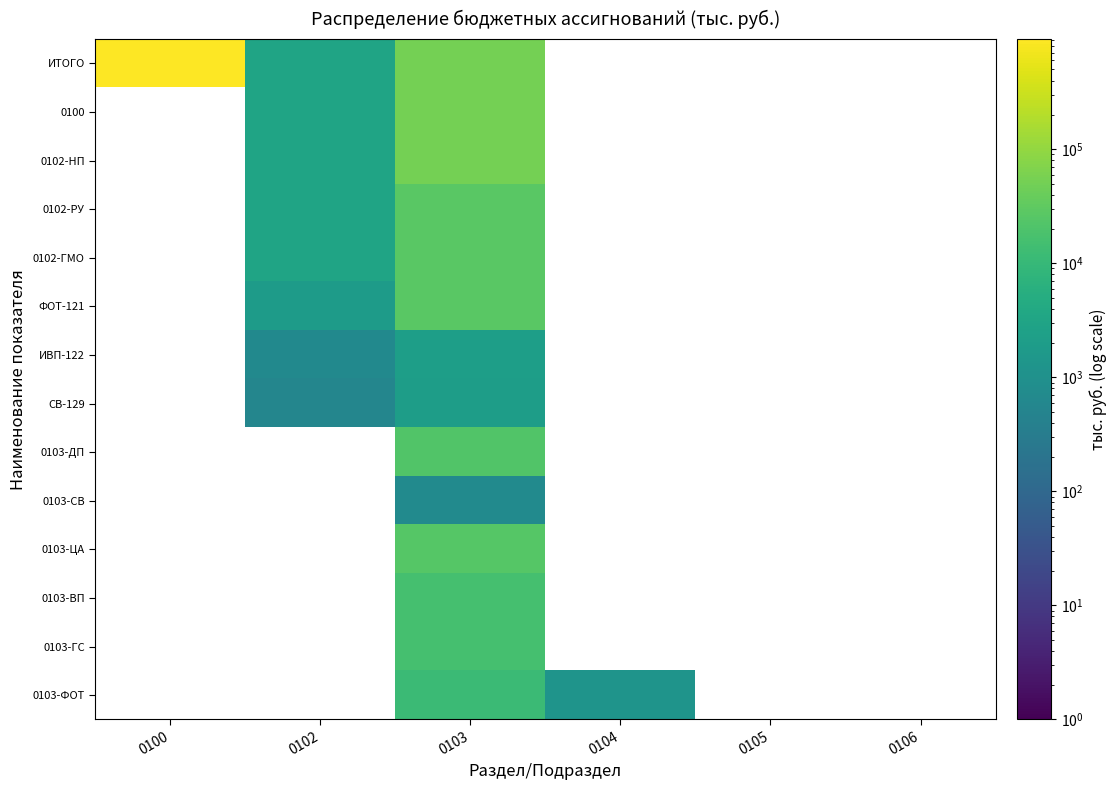

Which series has the largest range (max minus min)?

ИТОГО